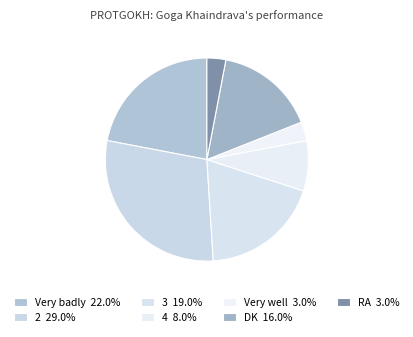

To the nearest percent, what is the difference between the largest and smallest slice percentages?

26%